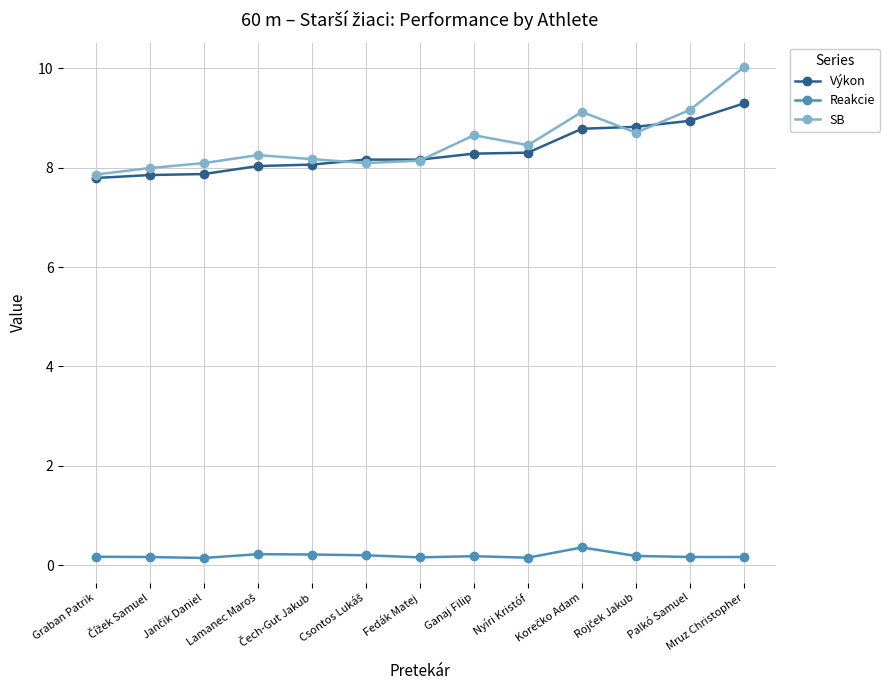

What is the maximum value for Reakcie?

0.4